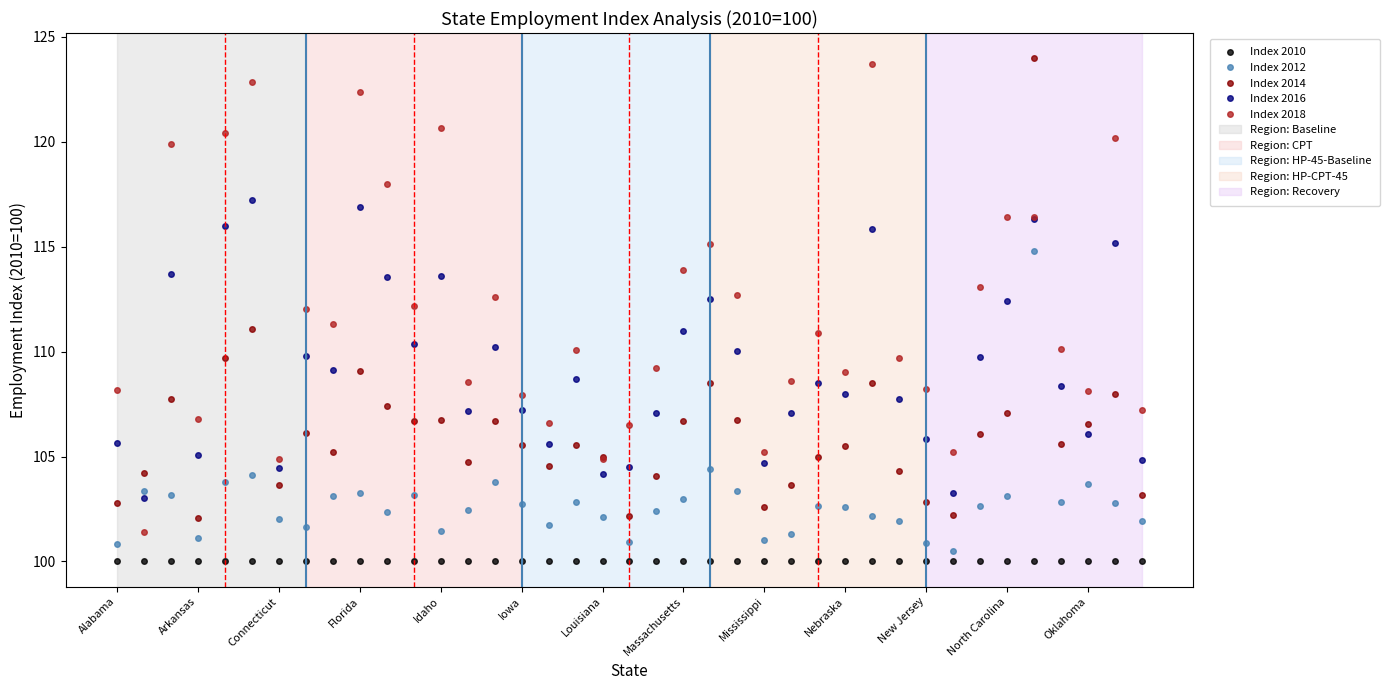

Is this an area chart (filled region under the line)?

No